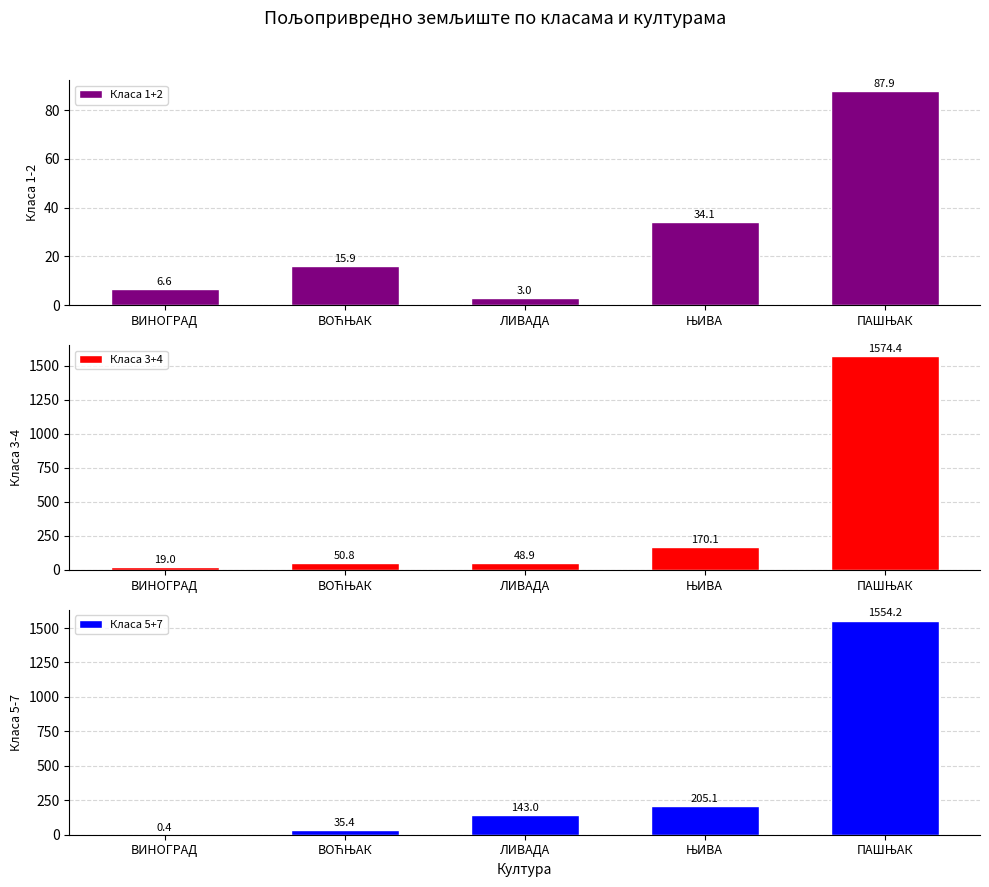

How many series are shown in this chart?

3